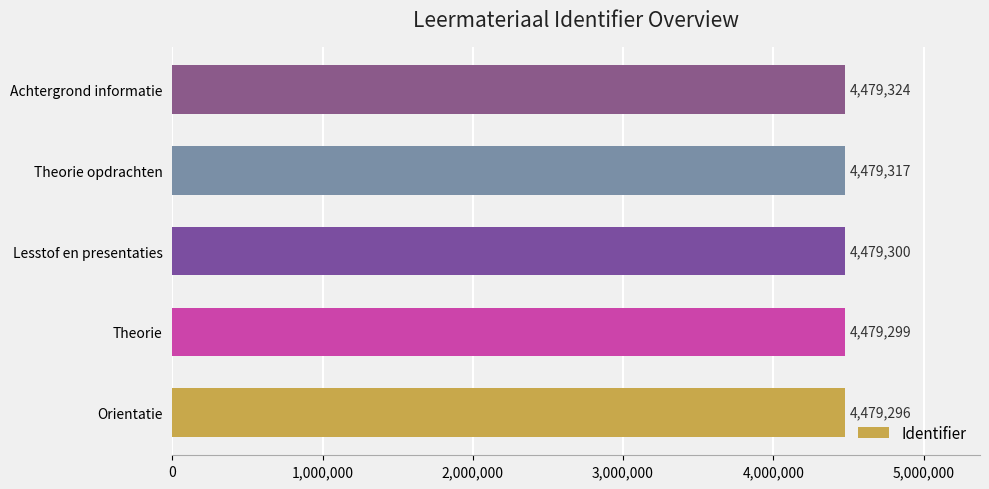

Which label corresponds to the largest value in the chart?

Achtergrond informatie